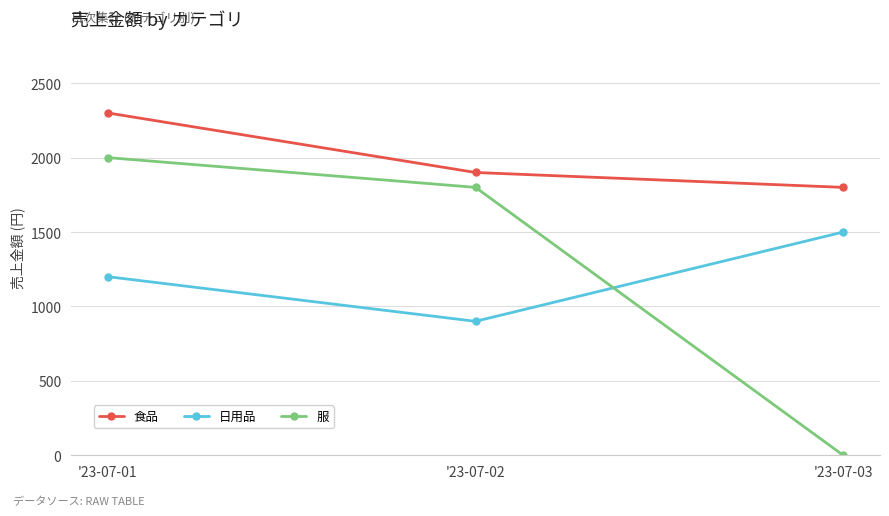

Reading left to right, transcribe all the data shown in this chart.

食品: '23-07-01=2300	'23-07-02=1900	'23-07-03=1800
日用品: '23-07-01=1200	'23-07-02=900	'23-07-03=1500
服: '23-07-01=2000	'23-07-02=1800	'23-07-03=0